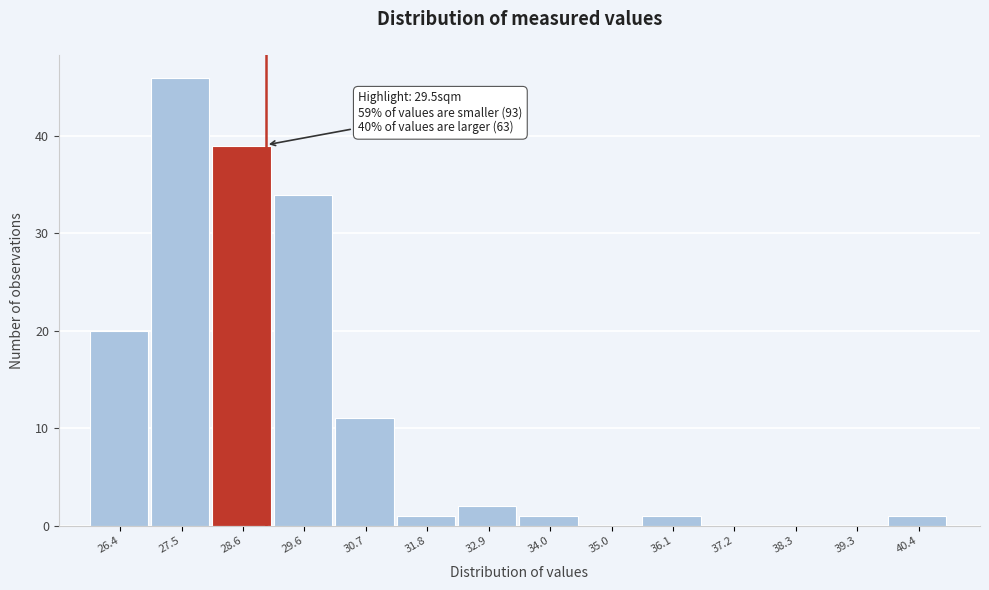

Reading left to right, extract all data points from this chart.

26.4=20	27.5=46	28.6=39	29.6=34	30.7=11	31.8=1	32.9=2	34.0=1	35.0=0	36.1=1	37.2=0	38.3=0	39.3=0	40.4=1